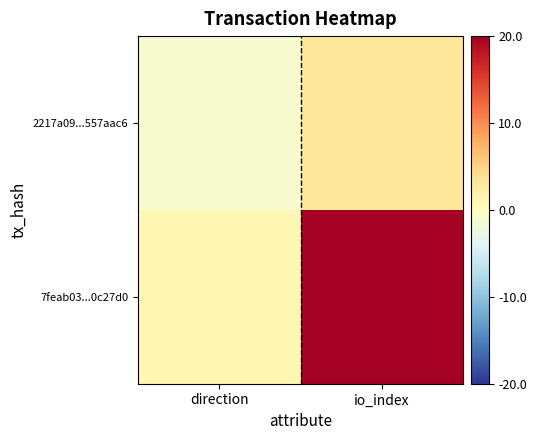

Between direction and io_index, which is larger?

io_index